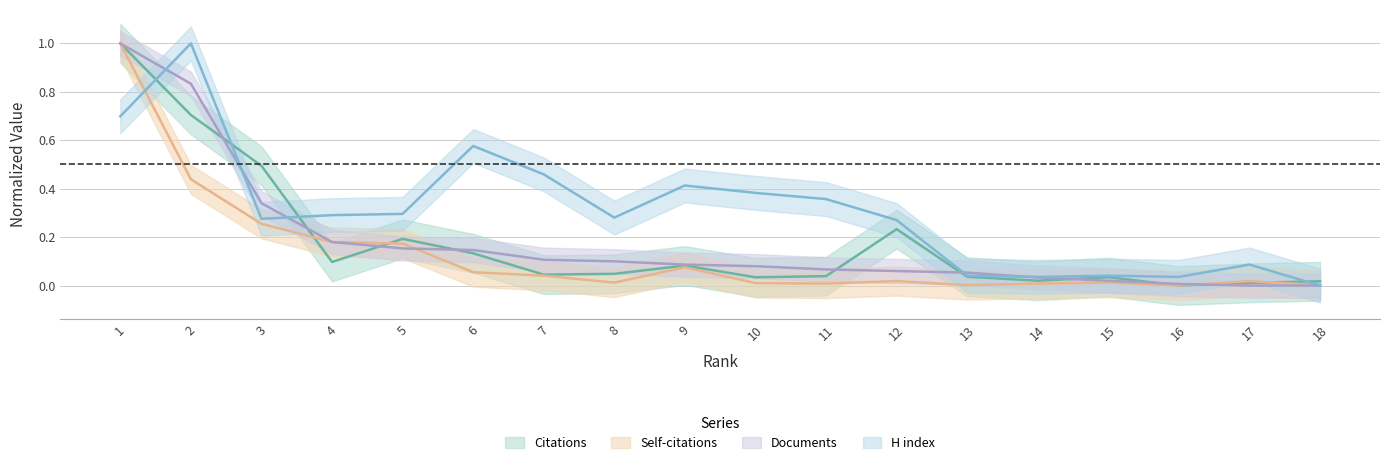

What are all the series names shown in the legend?

Citations, Self-citations, Documents, H index